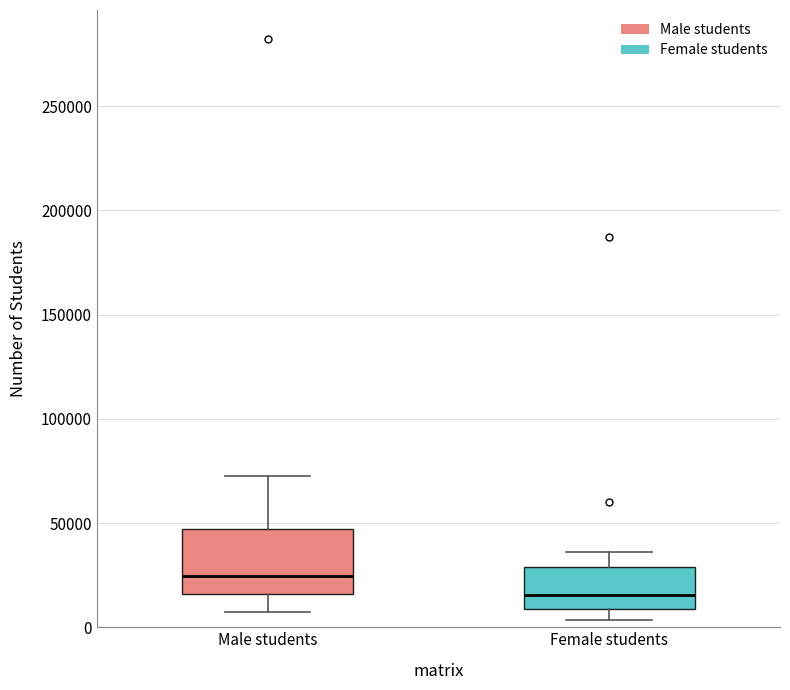

Reading left to right, read every box against the y-axis: the position of its median line, the range the box covers, and the ends of its whiskers. The values are not printed on the chart, so give them approximately, as read against the axis.

Male students: median 25000, box 15000 to 45000, whiskers 5000 to 75000
Female students: median 15000, box 10000 to 30000, whiskers 5000 to 35000